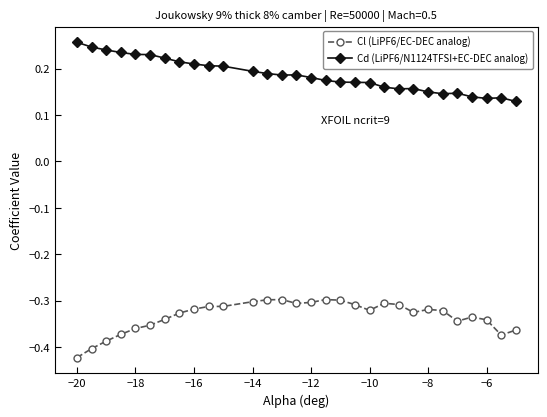

List the series in order of their peak value, lowest first.

Cl (LiPF6/EC-DEC analog), Cd (LiPF6/N1124TFSI+EC-DEC analog)